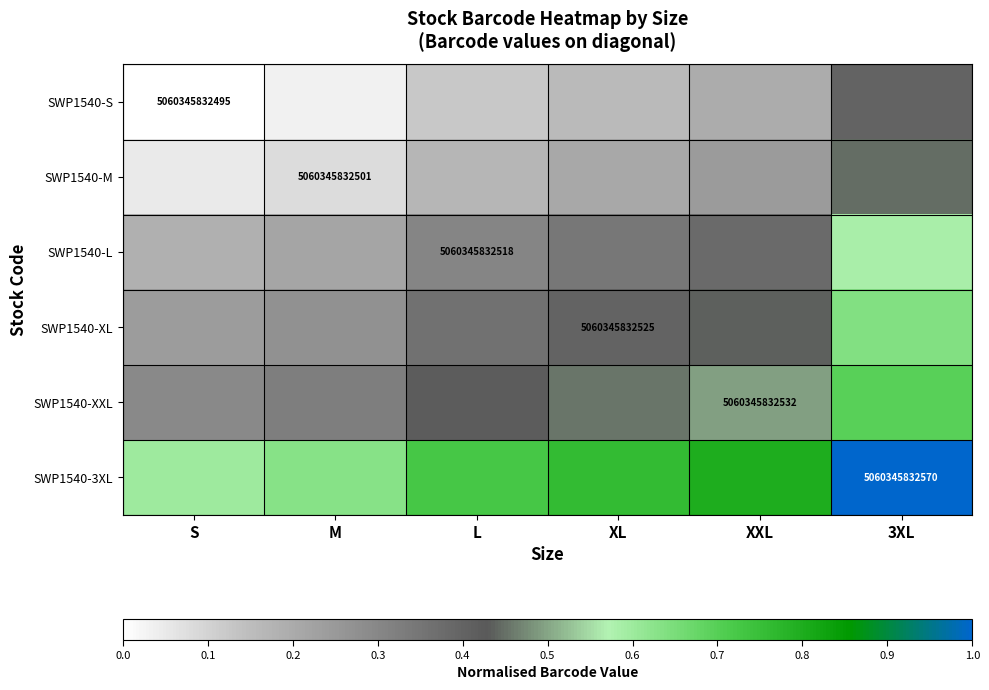

Is the value of SWP1540-L at XXL greater than the value of SWP1540-XL at XL?

No